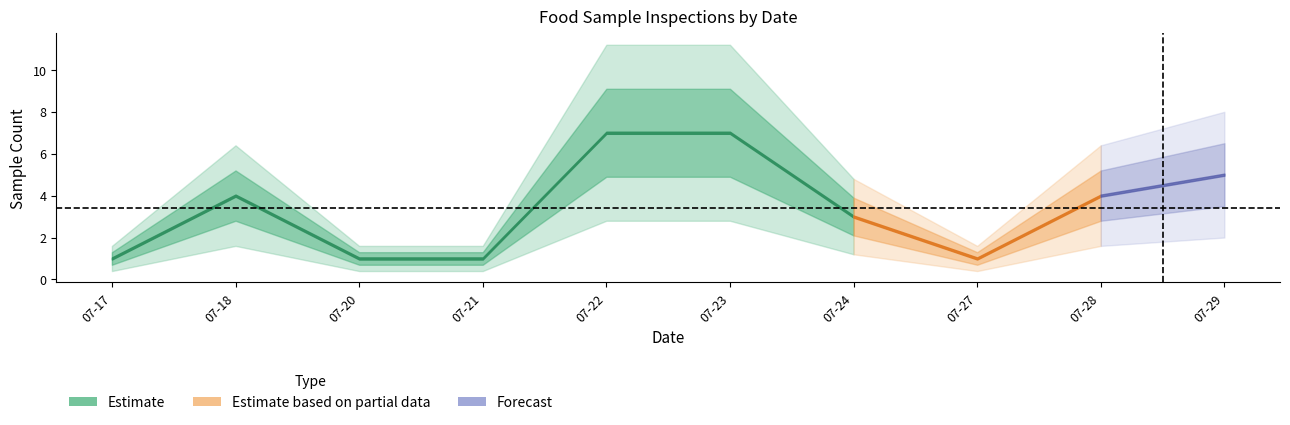

True or false: Estimate and Estimate based on partial data intersect in this chart.

False